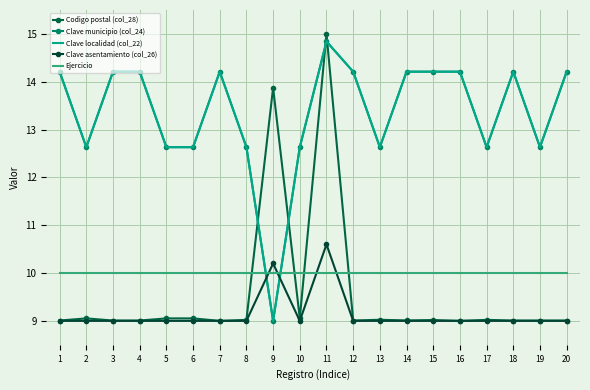

Is this an area chart (filled region under the line)?

No